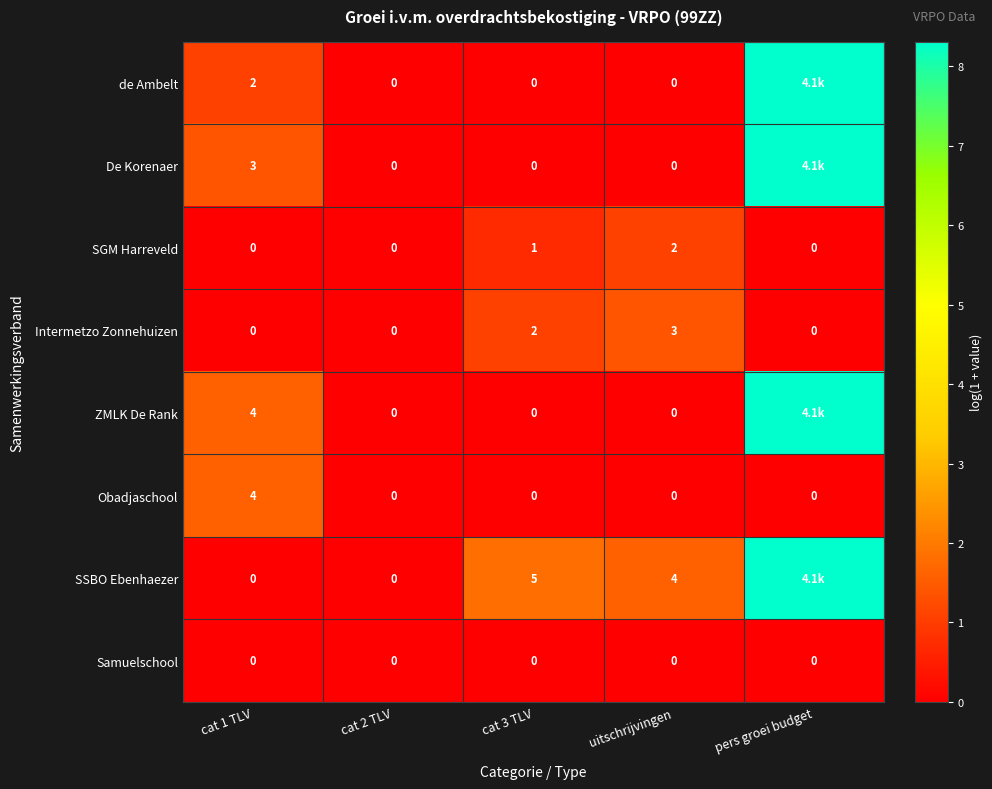

How many values in the Obadjaschool series exceed 0?

1